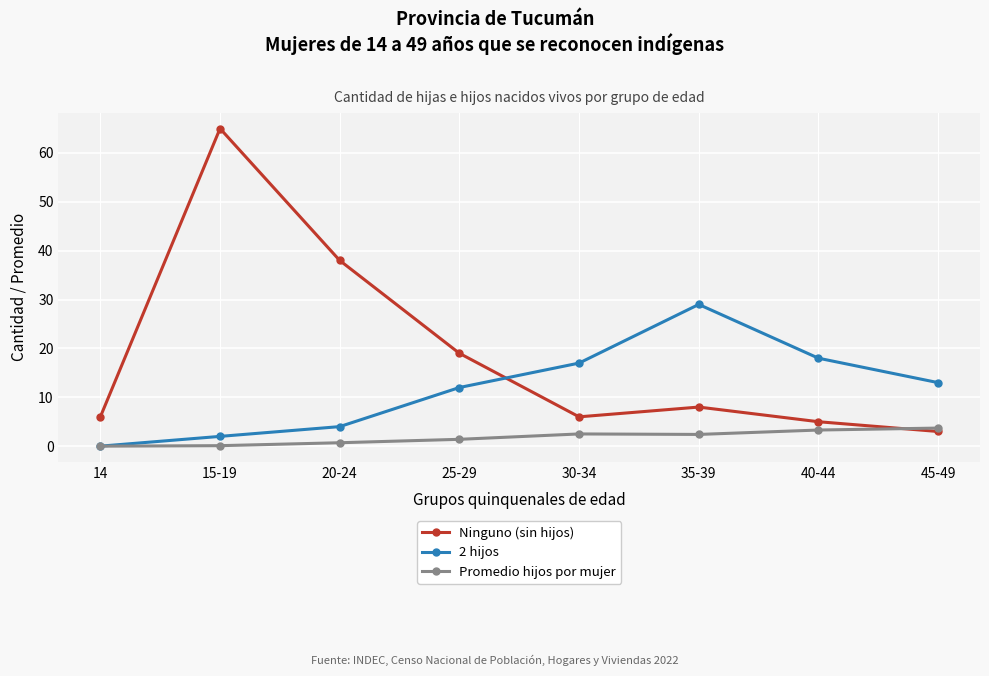

What is the spread (max minus min) of values at 25-29?

17.6